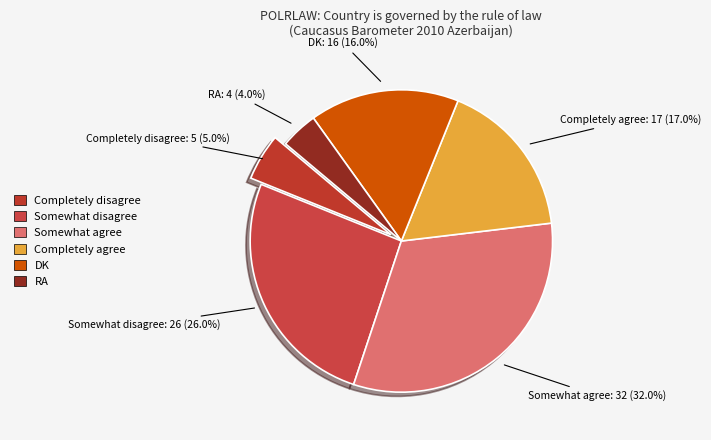

Approximately how many times larger is the value at Completely agree compared to Completely disagree?

3.4